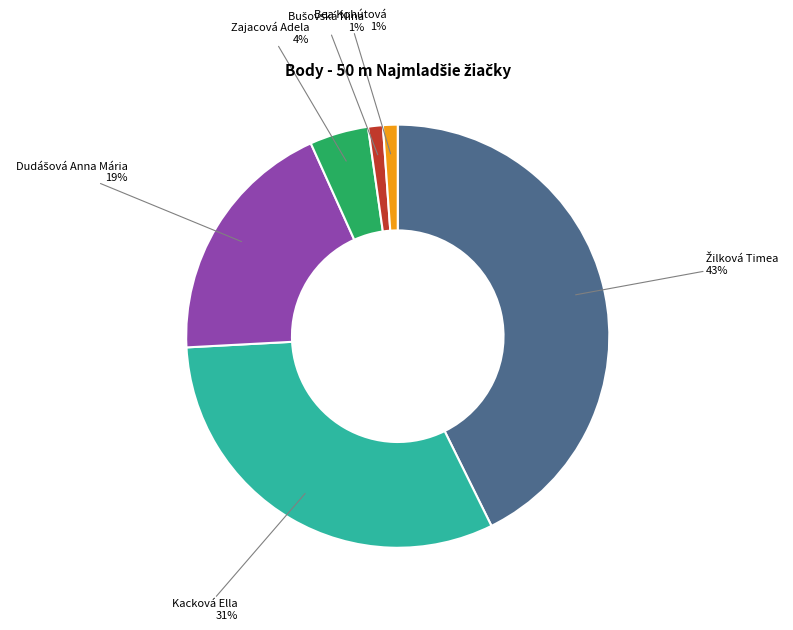

Does any single category account for the majority?

No